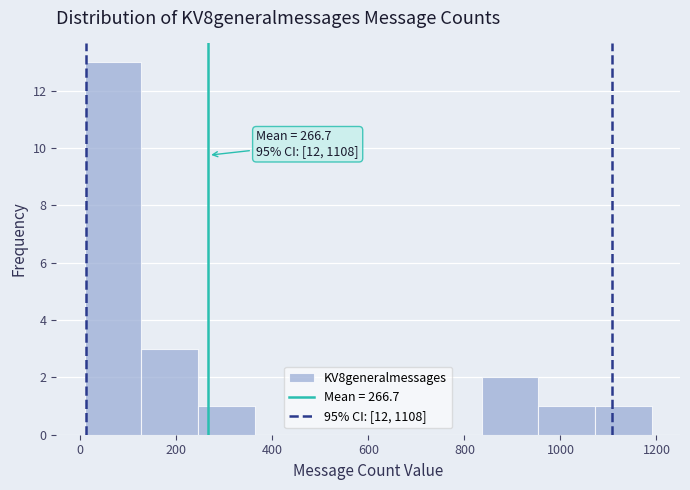

Which range on the x-axis has the tallest bar?

0 to 120